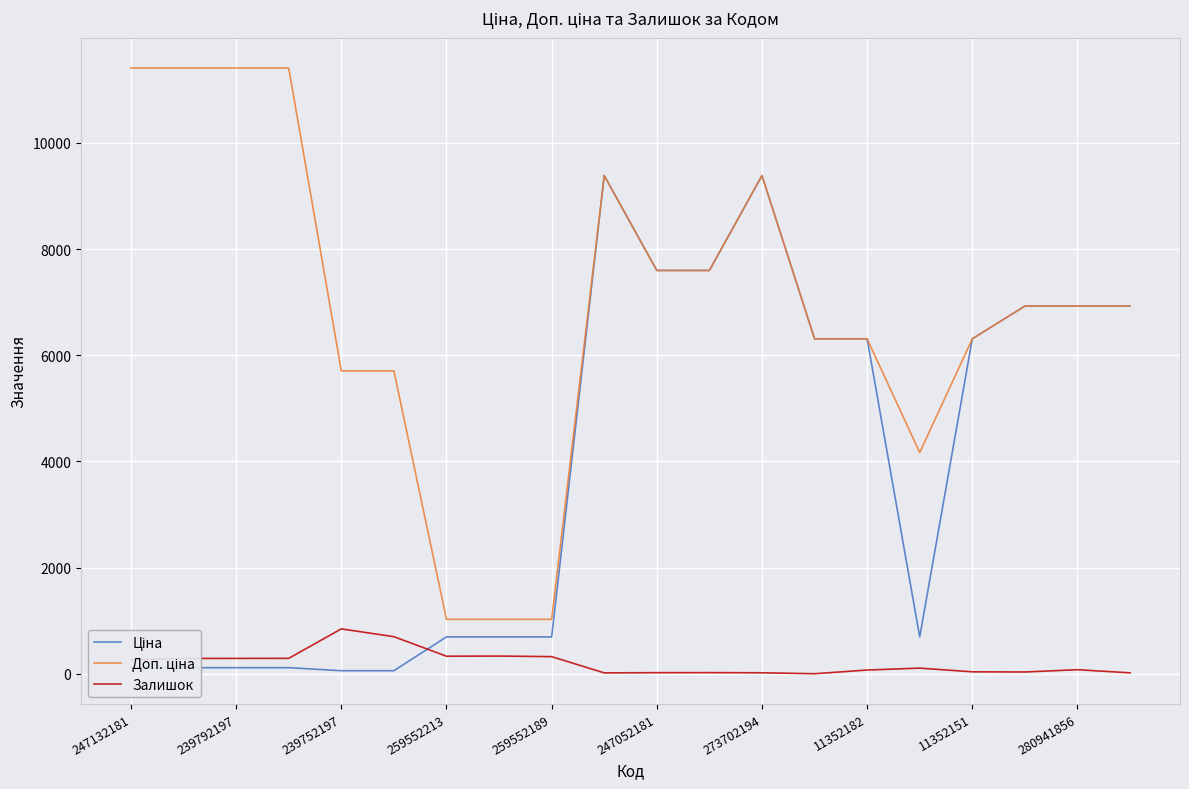

What is the maximum value for Залишок?

845.0